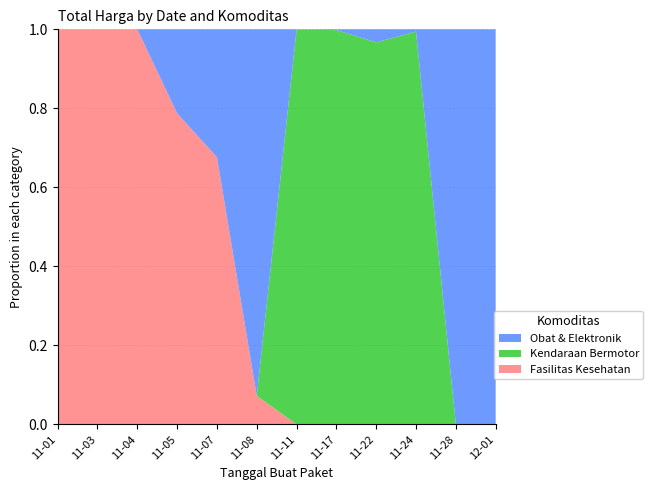

Reading left to right, list all the values displayed in this chart.

Fasilitas Kesehatan: 1425867900	49730040	477600000	34000000	32441200	577875	0	0	0	0	0	0
Kendaraan Bermotor: 0	0	0	0	0	0	464002100	39440000	2892122000	493000000	0	0
Obat & Elektronik: 0	0	0	9180000	15513960	7401240	333600	78000	98772570	2772000	265000	4672200